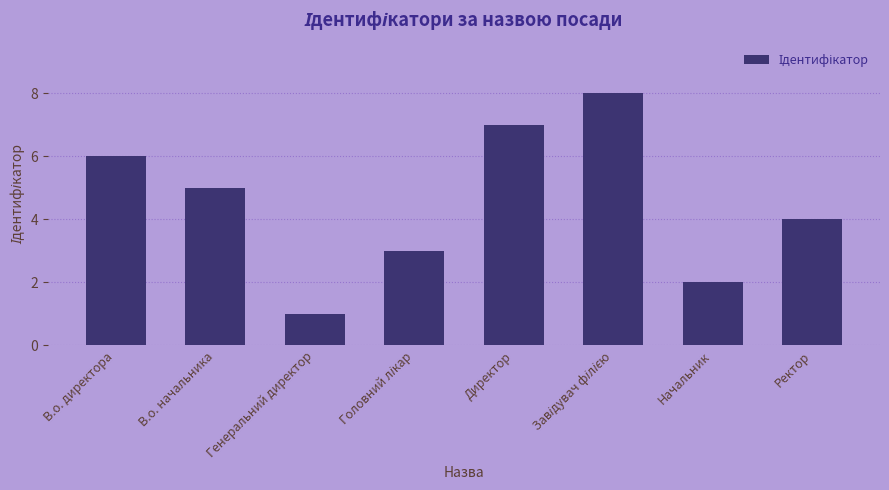

What is the ratio of the value at Начальник to the value at Ректор?

0.5